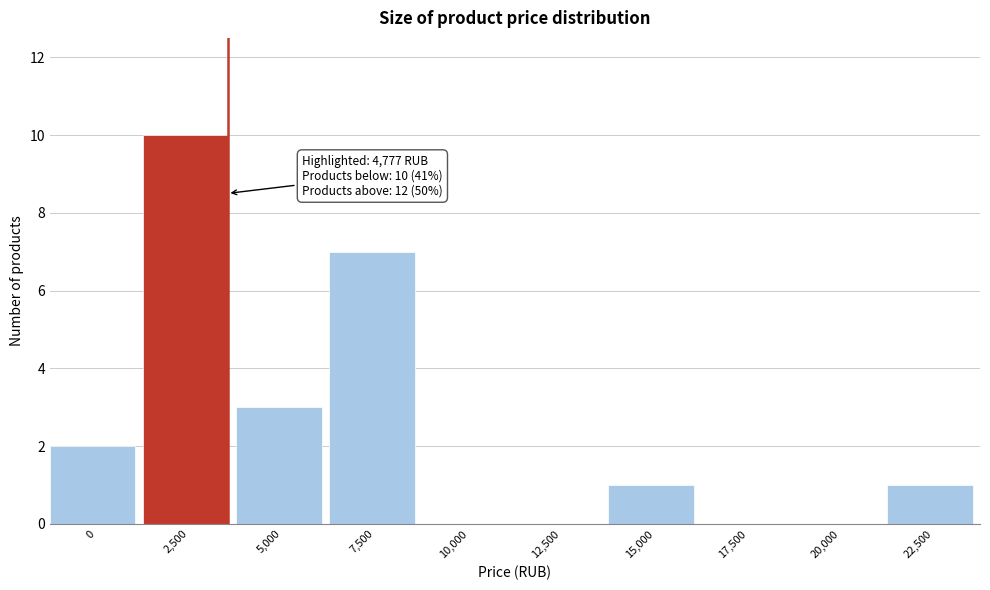

Reading left to right, transcribe all the data shown in this chart.

0=2	2,500=10	5,000=3	7,500=7	10,000=0	12,500=0	15,000=1	17,500=0	20,000=0	22,500=1